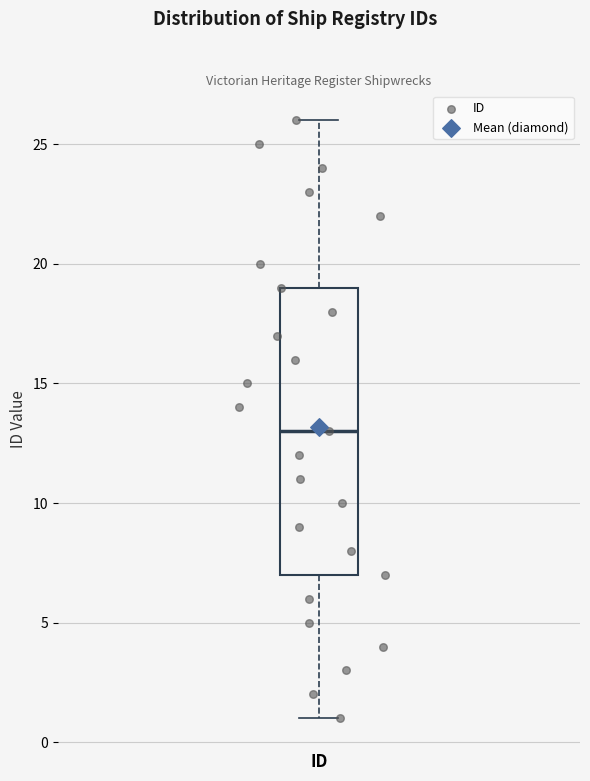

Where does the upper whisker of the box for ID end on the y-axis? The values are not printed on the chart, so give them approximately, as read against the axis.

26